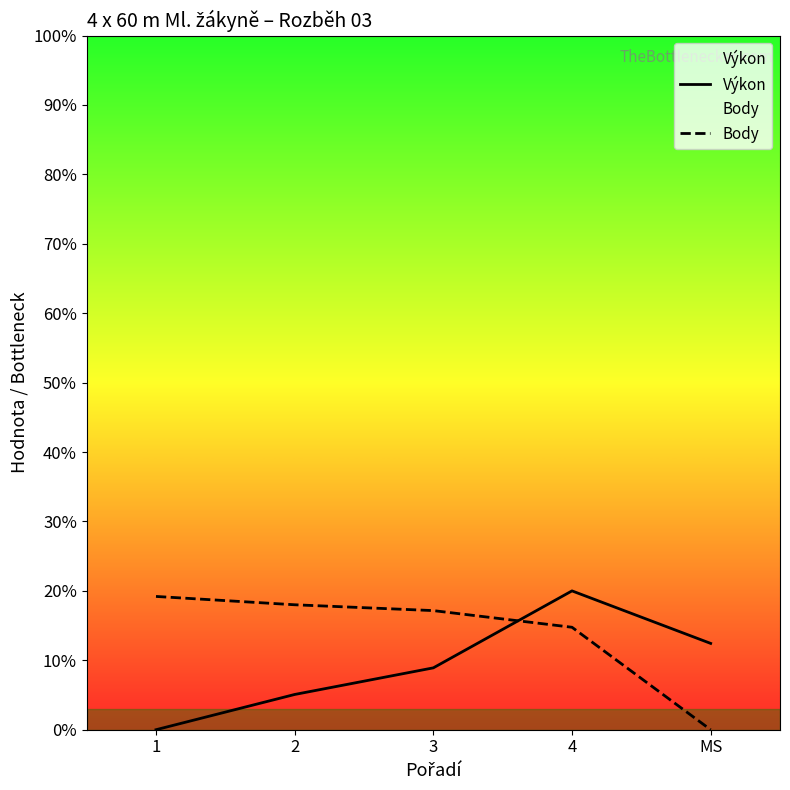

Is the value of Výkon at MS greater than the value of Body at 1?

No